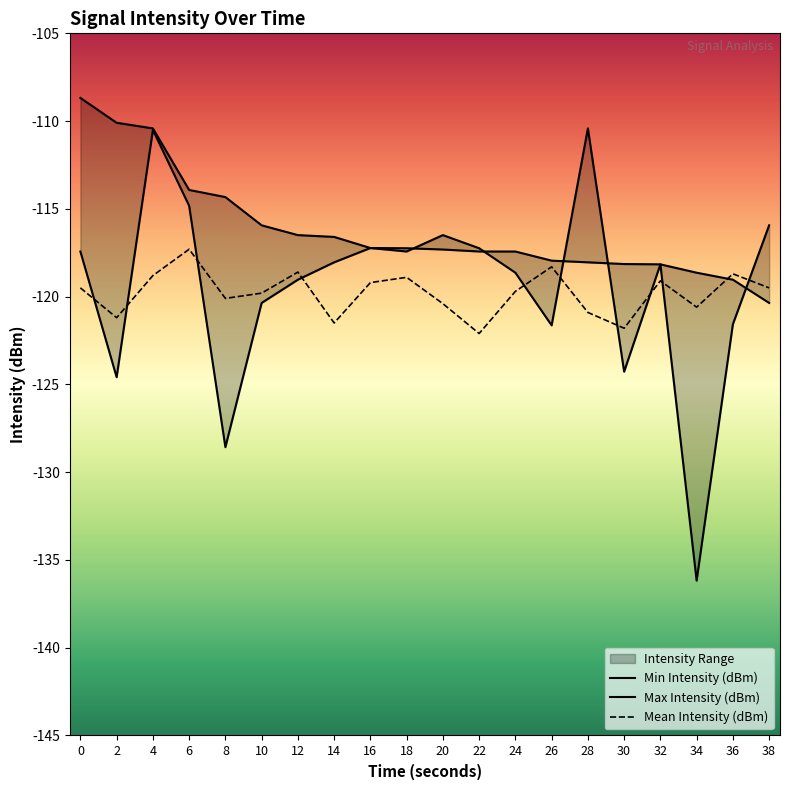

What is the minimum value shown in the chart?

-136.2